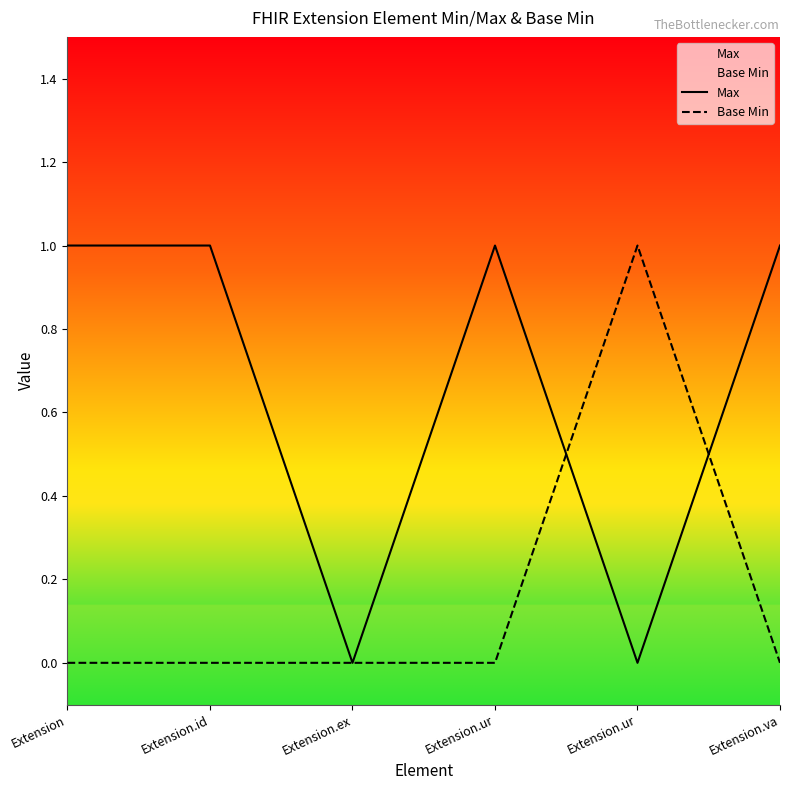

What is the label of the 4th point from the right?

Extension.ex